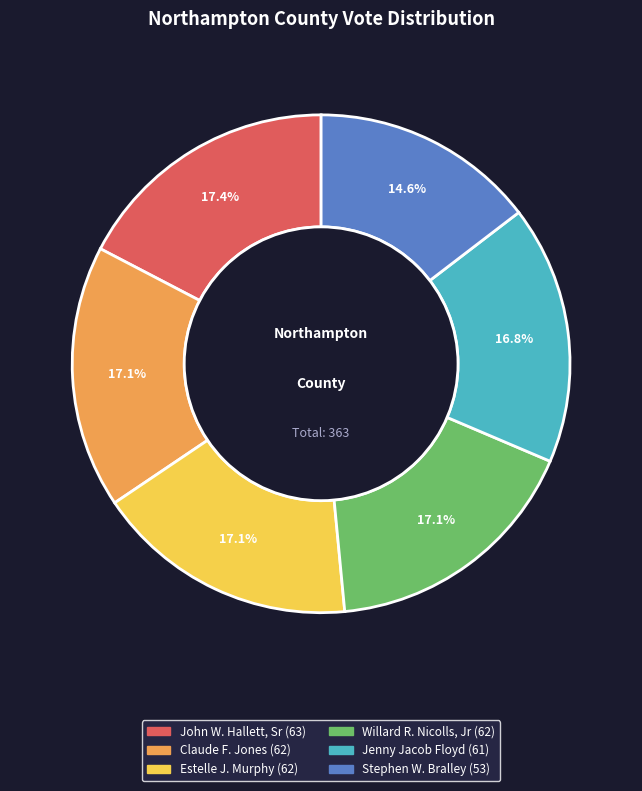

To the nearest percent, what is the difference between the largest and smallest slice percentages?

3%